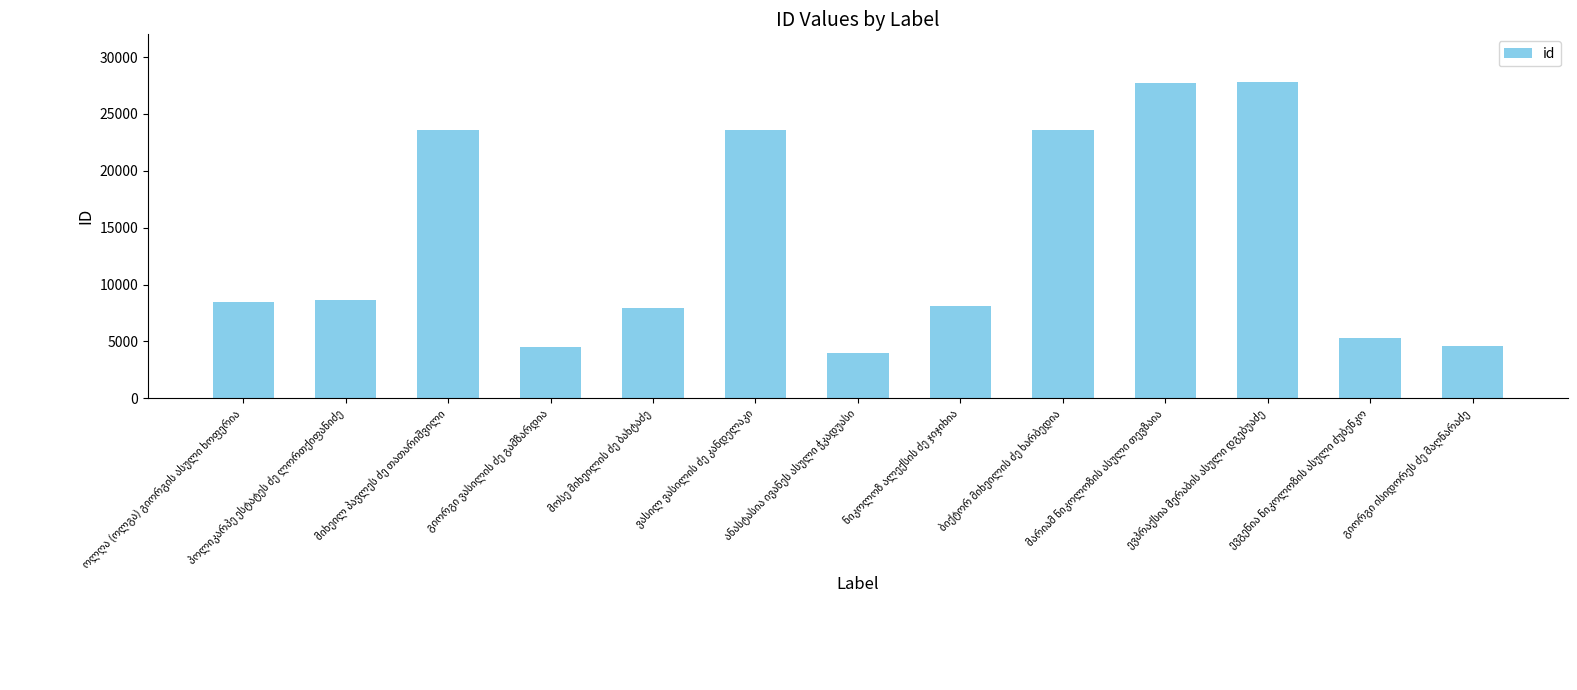

What is the value of the 13th bar from the left?

4600